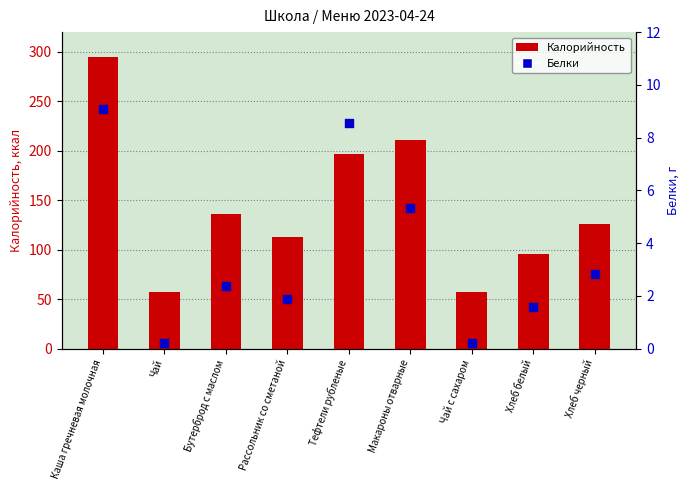

Which series contains the lowest Y value?

Белки